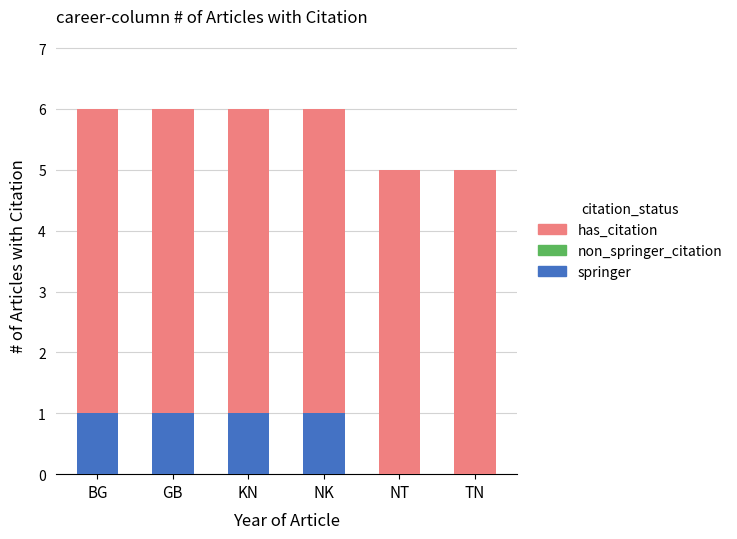

Is it true that springer equals 1 at BG?

True